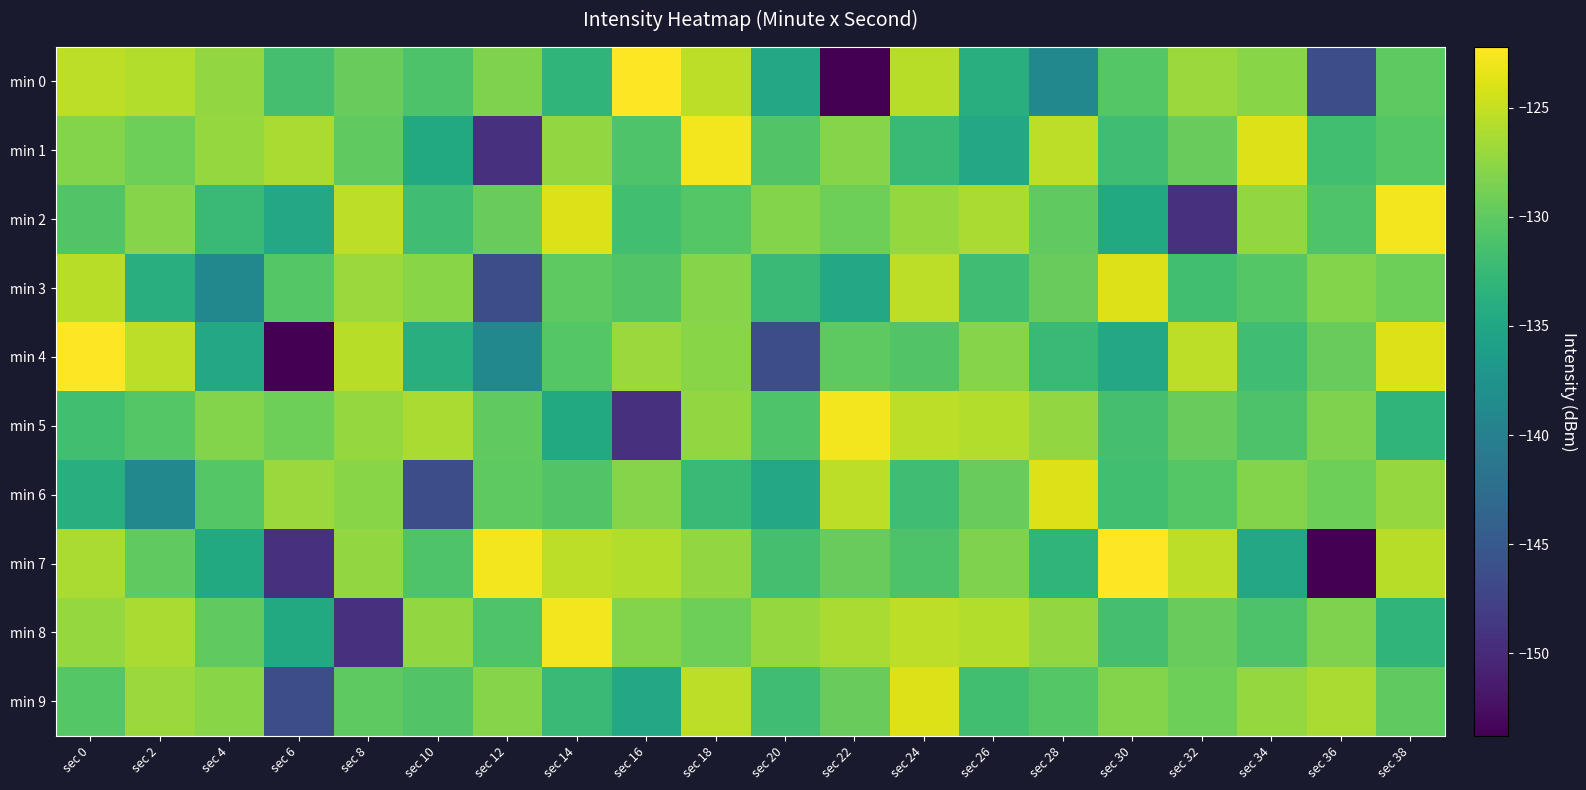

Reading left to right, extract all data points from this chart.

min 0: sec 0=-125.3	sec 2=-125.8	sec 4=-127.4	sec 6=-131.5	sec 8=-129.6	sec 10=-131.0	sec 12=-128.4	sec 14=-133.1	sec 16=-122.2	sec 18=-125.4	sec 20=-134.8	sec 22=-153.8	sec 24=-125.7	sec 26=-134.0	sec 28=-139.0	sec 30=-130.6	sec 32=-127.0	sec 34=-127.8	sec 36=-146.3	sec 38=-130.1
min 1: sec 0=-128.1	sec 2=-129.2	sec 4=-127.2	sec 6=-126.2	sec 8=-130.0	sec 10=-134.6	sec 12=-149.2	sec 14=-127.3	sec 16=-130.9	sec 18=-122.7	sec 20=-130.8	sec 22=-128.0	sec 24=-132.5	sec 26=-134.7	sec 28=-125.3	sec 30=-131.9	sec 32=-129.5	sec 34=-123.9	sec 36=-131.8	sec 38=-130.5
min 2: sec 0=-130.8	sec 2=-128.0	sec 4=-132.5	sec 6=-134.7	sec 8=-125.3	sec 10=-131.9	sec 12=-129.5	sec 14=-123.9	sec 16=-131.8	sec 18=-130.5	sec 20=-128.1	sec 22=-129.2	sec 24=-127.2	sec 26=-126.2	sec 28=-130.0	sec 30=-134.6	sec 32=-149.2	sec 34=-127.3	sec 36=-130.9	sec 38=-122.7
min 3: sec 0=-125.7	sec 2=-134.0	sec 4=-139.0	sec 6=-130.6	sec 8=-127.0	sec 10=-127.8	sec 12=-146.3	sec 14=-130.1	sec 16=-130.8	sec 18=-128.0	sec 20=-132.5	sec 22=-134.7	sec 24=-125.3	sec 26=-131.9	sec 28=-129.5	sec 30=-123.9	sec 32=-131.8	sec 34=-130.5	sec 36=-128.1	sec 38=-129.2
min 4: sec 0=-122.2	sec 2=-125.4	sec 4=-134.8	sec 6=-153.8	sec 8=-125.7	sec 10=-134.0	sec 12=-139.0	sec 14=-130.6	sec 16=-127.0	sec 18=-127.8	sec 20=-146.3	sec 22=-130.1	sec 24=-130.8	sec 26=-128.0	sec 28=-132.5	sec 30=-134.7	sec 32=-125.3	sec 34=-131.9	sec 36=-129.5	sec 38=-123.9
min 5: sec 0=-131.8	sec 2=-130.5	sec 4=-128.1	sec 6=-129.2	sec 8=-127.2	sec 10=-126.2	sec 12=-130.0	sec 14=-134.6	sec 16=-149.2	sec 18=-127.3	sec 20=-130.9	sec 22=-122.7	sec 24=-125.3	sec 26=-125.8	sec 28=-127.4	sec 30=-131.5	sec 32=-129.6	sec 34=-131.0	sec 36=-128.4	sec 38=-133.1
min 6: sec 0=-134.0	sec 2=-139.0	sec 4=-130.6	sec 6=-127.0	sec 8=-127.8	sec 10=-146.3	sec 12=-130.1	sec 14=-130.8	sec 16=-128.0	sec 18=-132.5	sec 20=-134.7	sec 22=-125.3	sec 24=-131.9	sec 26=-129.5	sec 28=-123.9	sec 30=-131.8	sec 32=-130.5	sec 34=-128.1	sec 36=-129.2	sec 38=-127.2
min 7: sec 0=-126.2	sec 2=-130.0	sec 4=-134.6	sec 6=-149.2	sec 8=-127.3	sec 10=-130.9	sec 12=-122.7	sec 14=-125.3	sec 16=-125.8	sec 18=-127.4	sec 20=-131.5	sec 22=-129.6	sec 24=-131.0	sec 26=-128.4	sec 28=-133.1	sec 30=-122.2	sec 32=-125.4	sec 34=-134.8	sec 36=-153.8	sec 38=-125.7
min 8: sec 0=-127.2	sec 2=-126.2	sec 4=-130.0	sec 6=-134.6	sec 8=-149.2	sec 10=-127.3	sec 12=-130.9	sec 14=-122.7	sec 16=-128.1	sec 18=-129.2	sec 20=-127.2	sec 22=-126.2	sec 24=-125.3	sec 26=-125.8	sec 28=-127.4	sec 30=-131.5	sec 32=-129.6	sec 34=-131.0	sec 36=-128.4	sec 38=-133.1
min 9: sec 0=-130.6	sec 2=-127.0	sec 4=-127.8	sec 6=-146.3	sec 8=-130.1	sec 10=-130.8	sec 12=-128.0	sec 14=-132.5	sec 16=-134.7	sec 18=-125.3	sec 20=-131.9	sec 22=-129.5	sec 24=-123.9	sec 26=-131.8	sec 28=-130.5	sec 30=-128.1	sec 32=-129.2	sec 34=-127.2	sec 36=-126.2	sec 38=-130.0